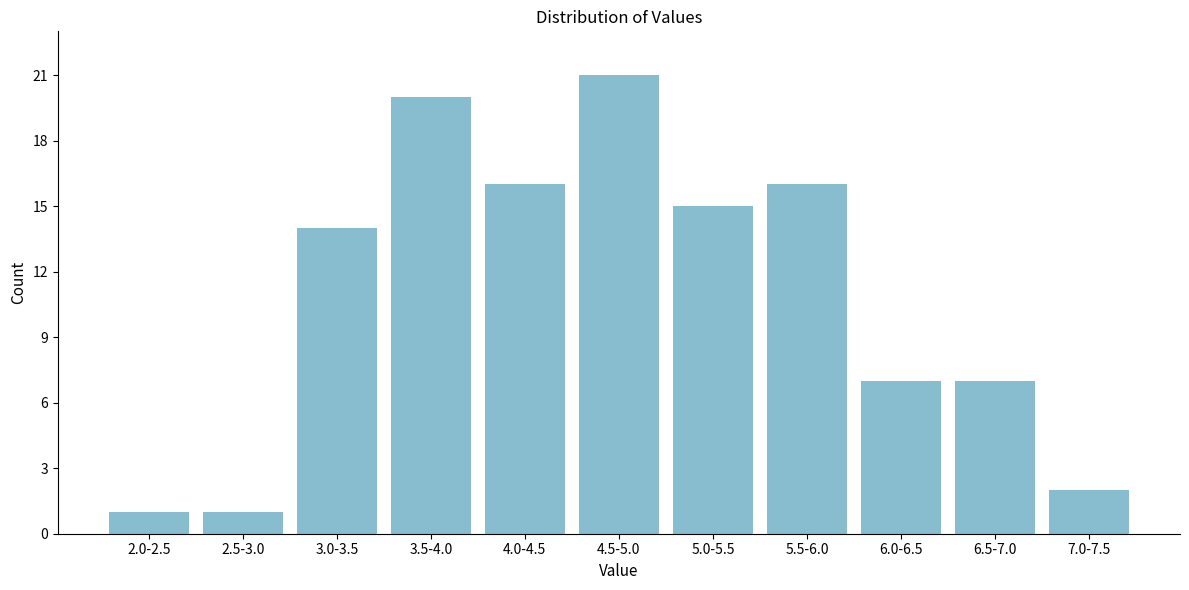

Reading left to right, list all the values displayed in this chart.

2.0-2.5=1	2.5-3.0=1	3.0-3.5=14	3.5-4.0=20	4.0-4.5=16	4.5-5.0=21	5.0-5.5=15	5.5-6.0=16	6.0-6.5=7	6.5-7.0=7	7.0-7.5=2